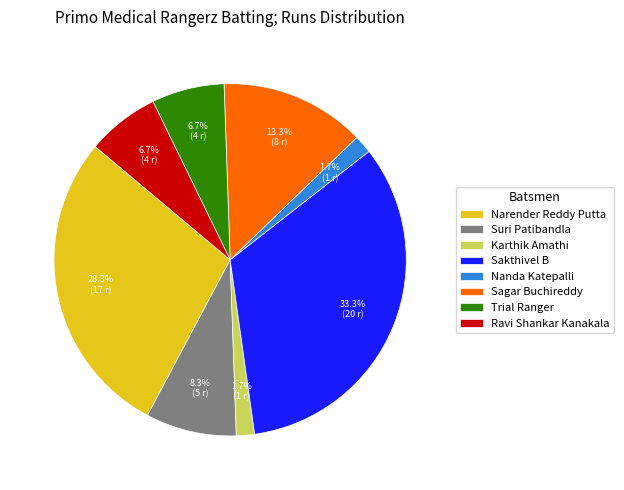

True or false: Trial Ranger accounts for 1% of the total.

False